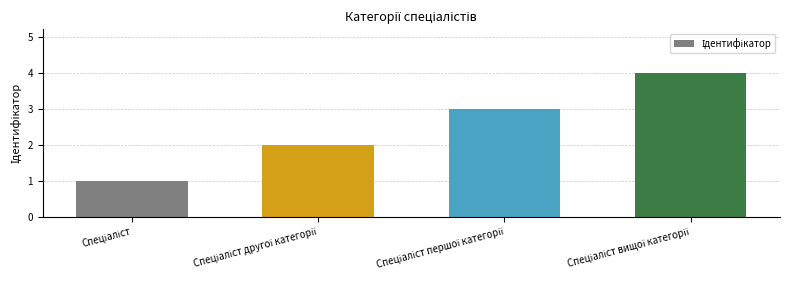

What is the maximum value shown in the chart?

4